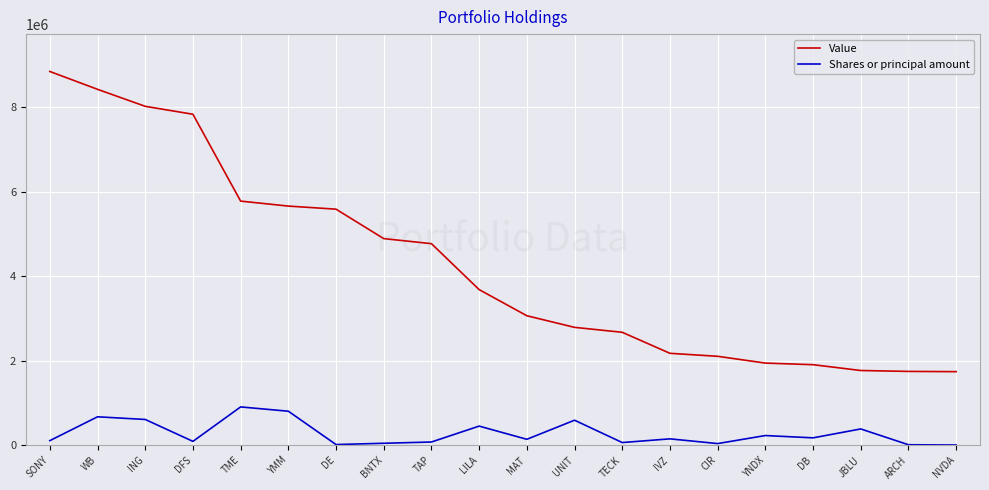

What is the smallest value displayed?

4000